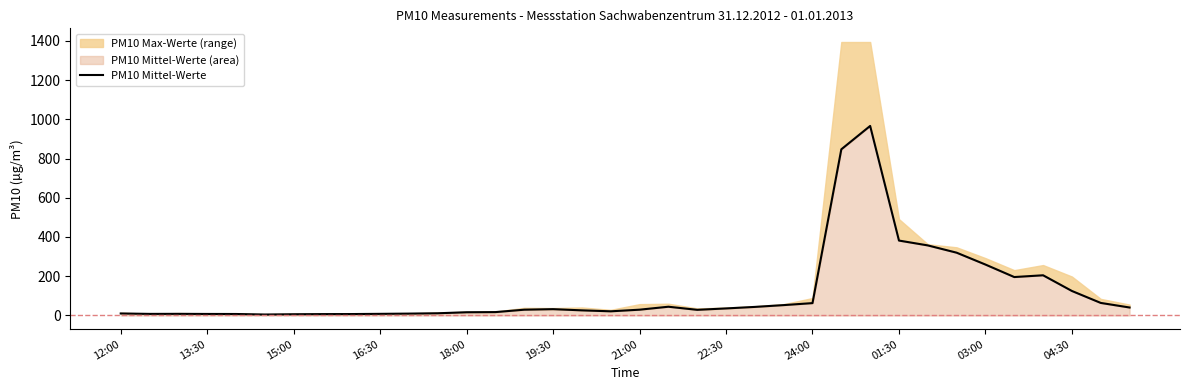

How many interior local peaks (higher than both neighbors) does the data have?

5